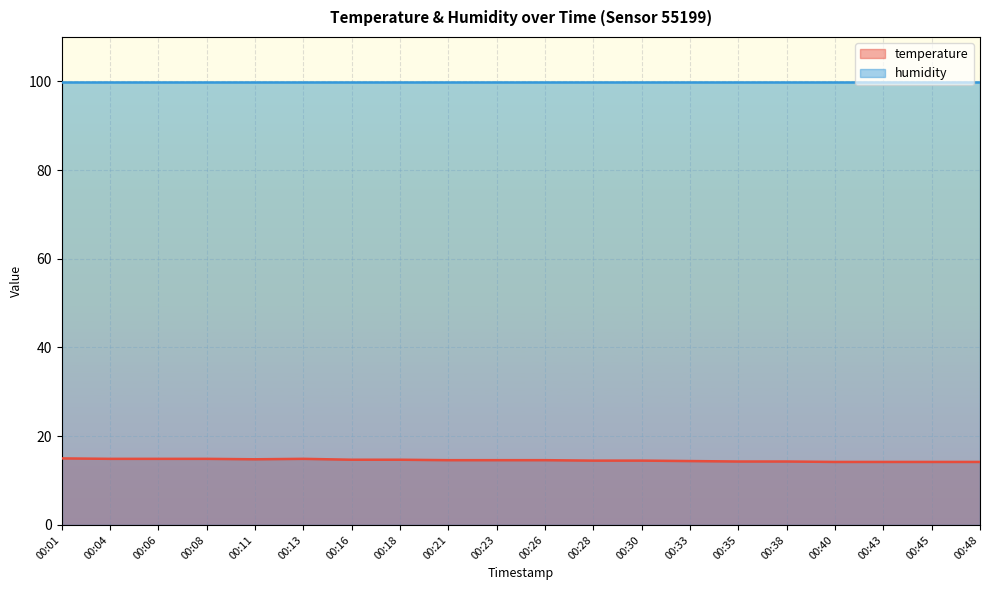

What is the value of the 12th point from the left?

14.5